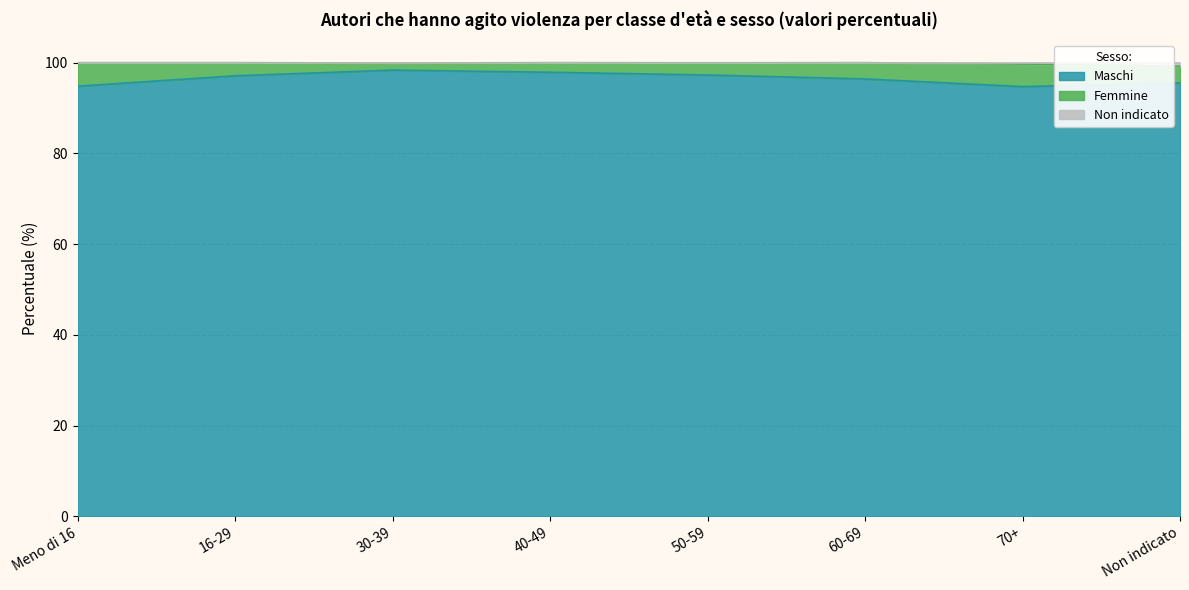

Which series has the widest spread of values?

Maschi